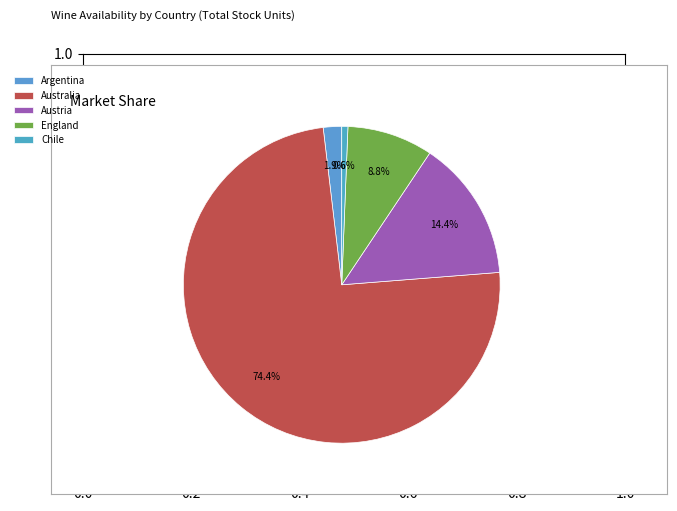

What percentage is the Austria slice, to the nearest percent?

14%